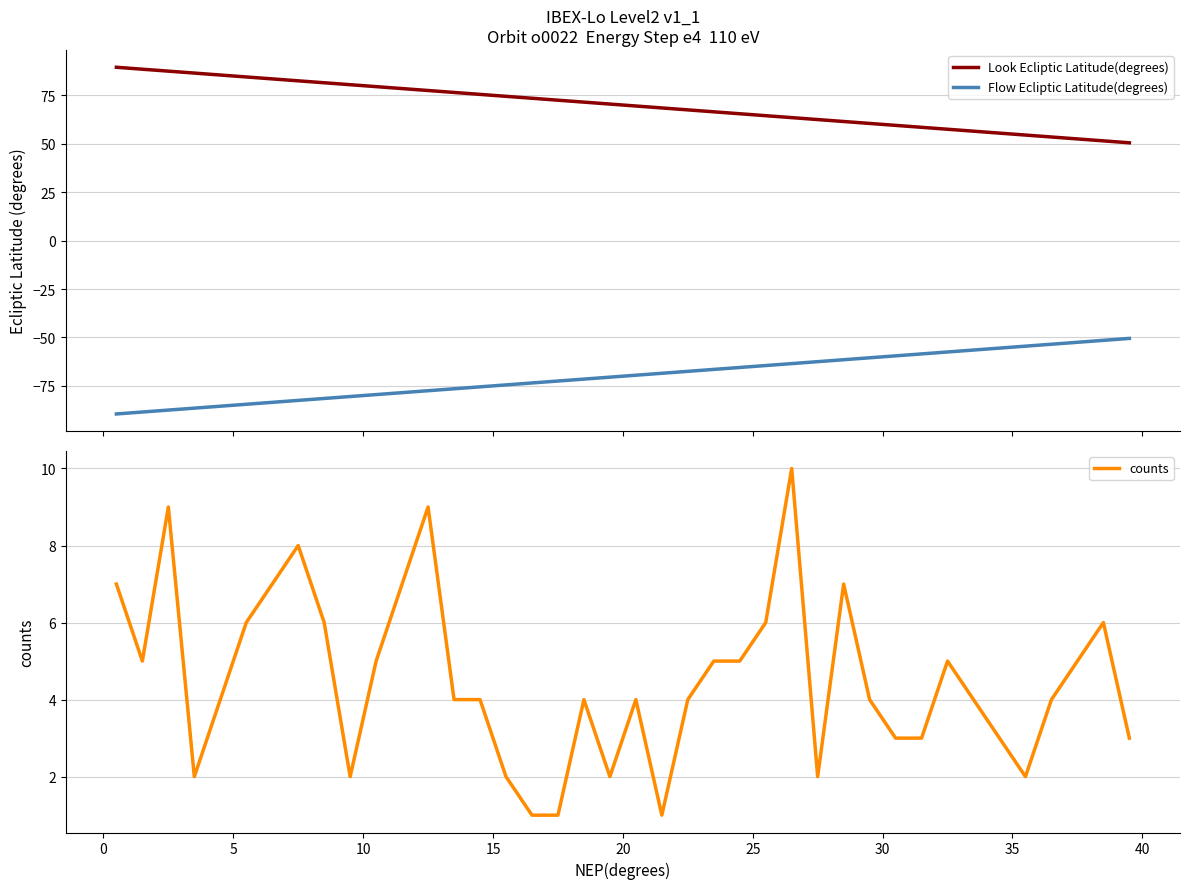

How many interior local peaks does the counts series have?

9